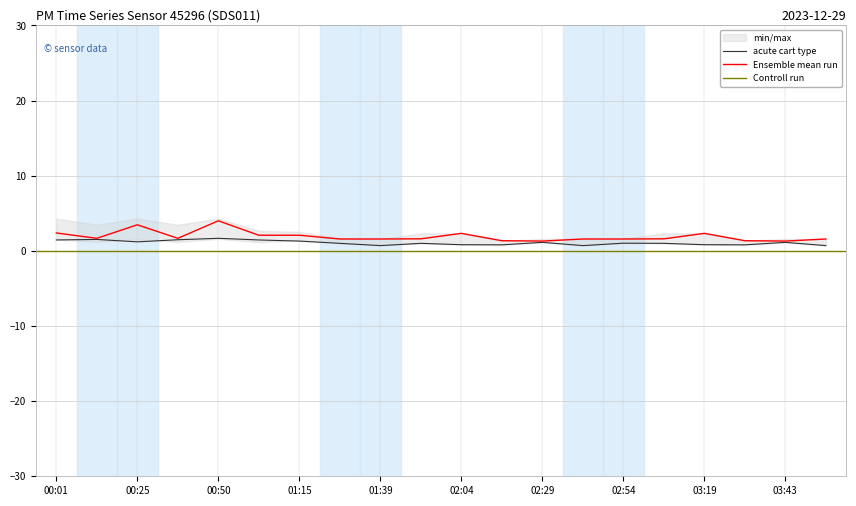

True or false: P1 and P2 intersect in this chart.

False